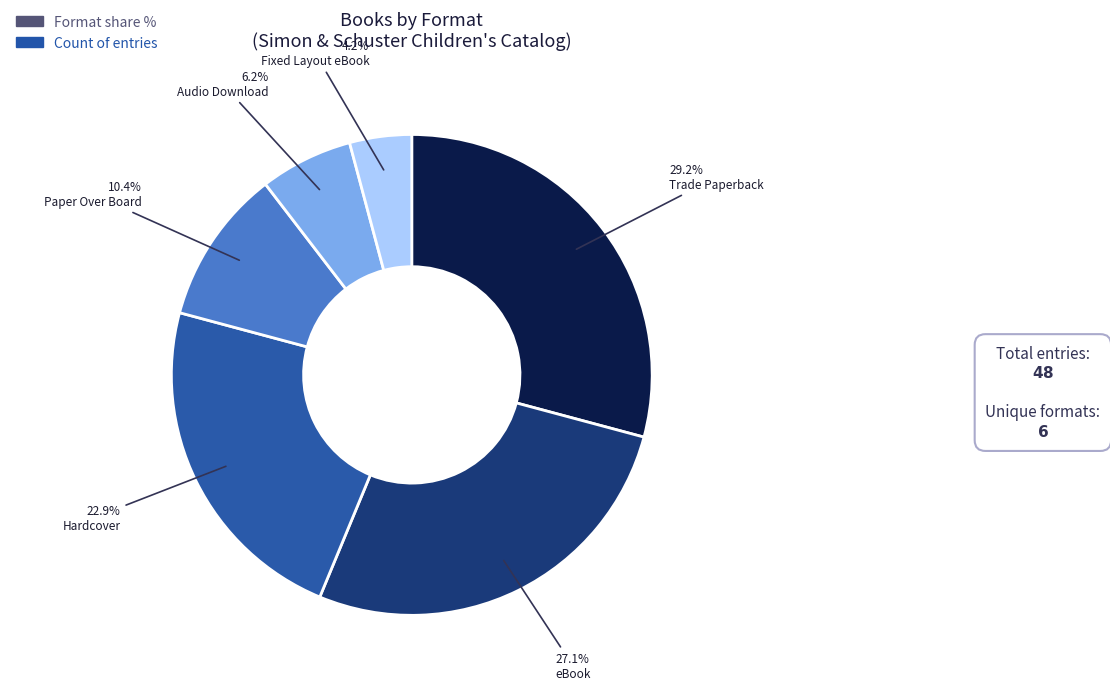

Does any single category account for the majority?

No